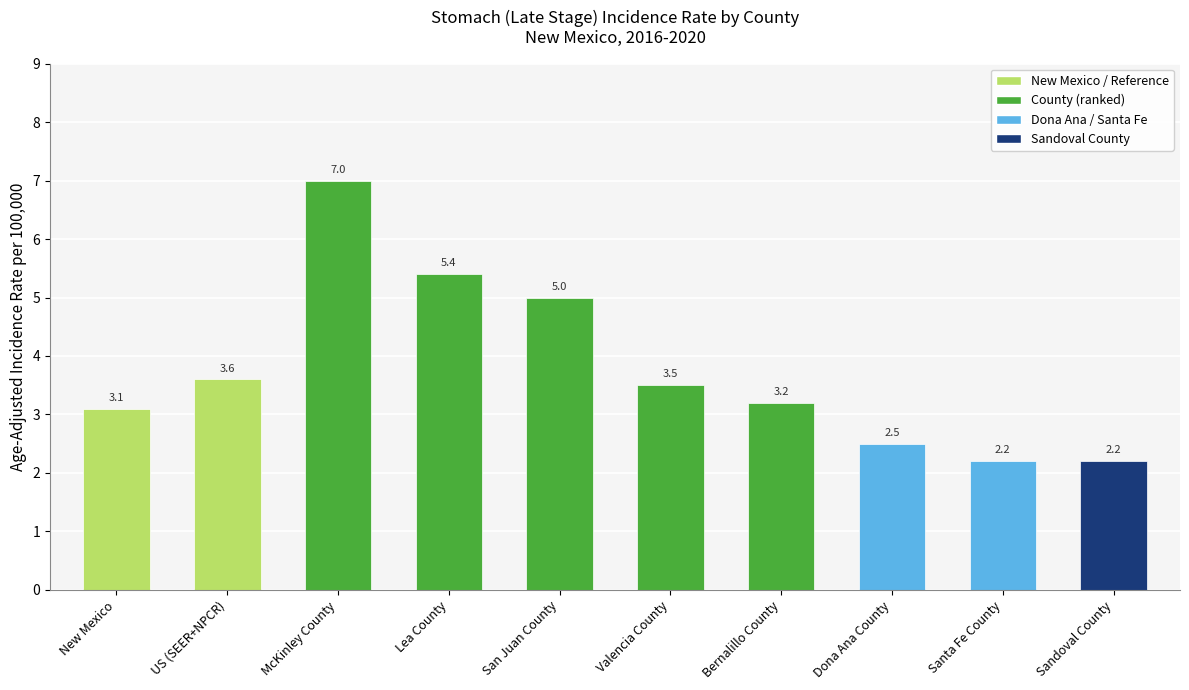

What is the change in value from New Mexico to Valencia County?

+0.4